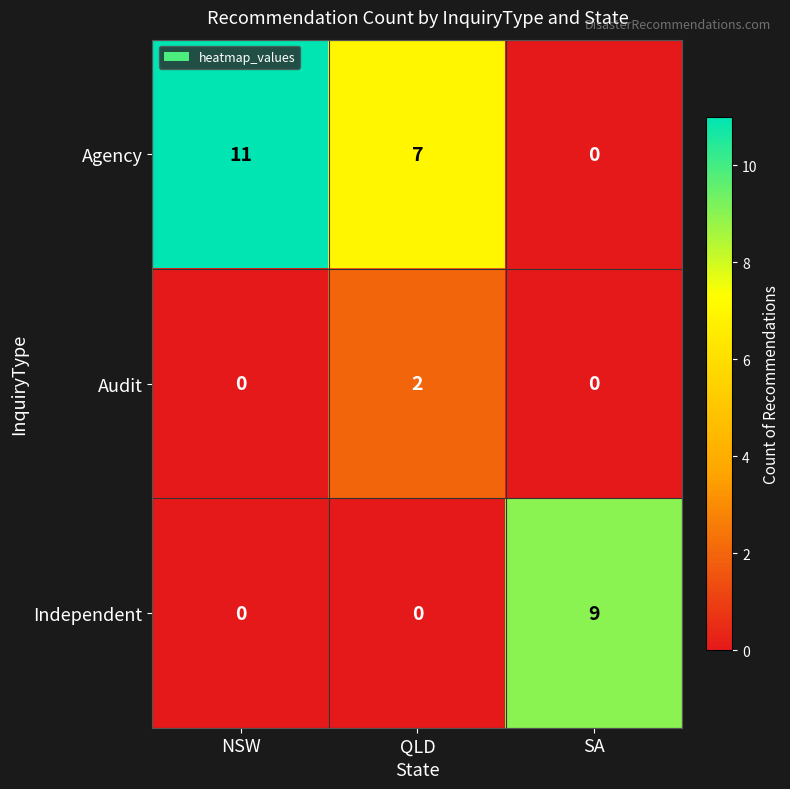

Rank the series by their maximum value, from lowest to highest.

Audit, Independent, Agency